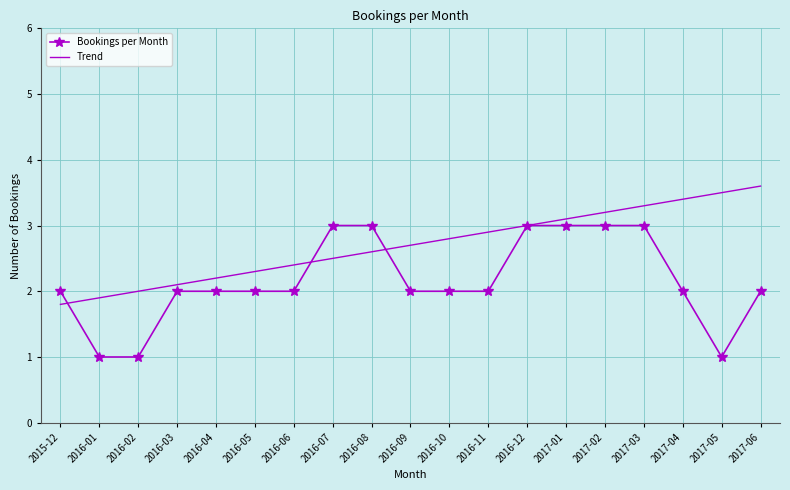

What is the sum of the Trend values at 2016-03 and 2016-08?

4.7